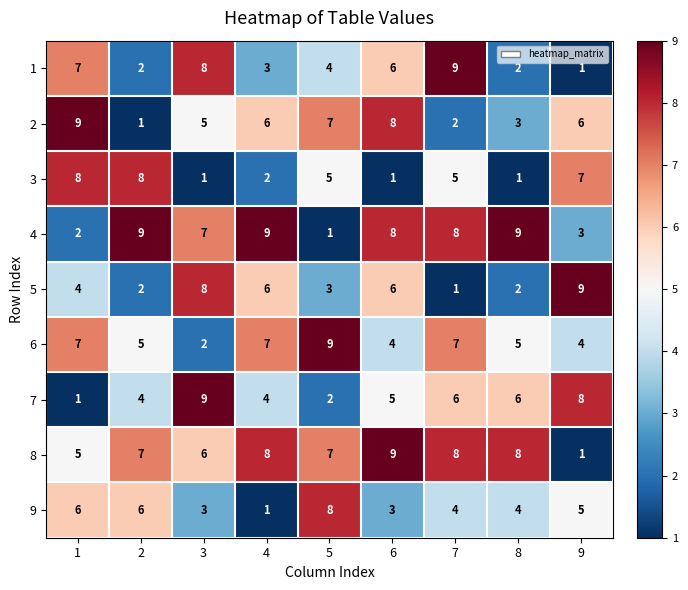

What is the highest value of the 5 series?

9